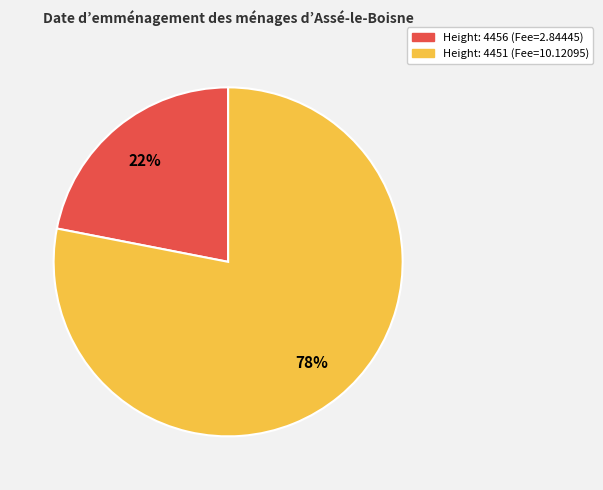

To the nearest percent, what is the average slice percentage?

50%